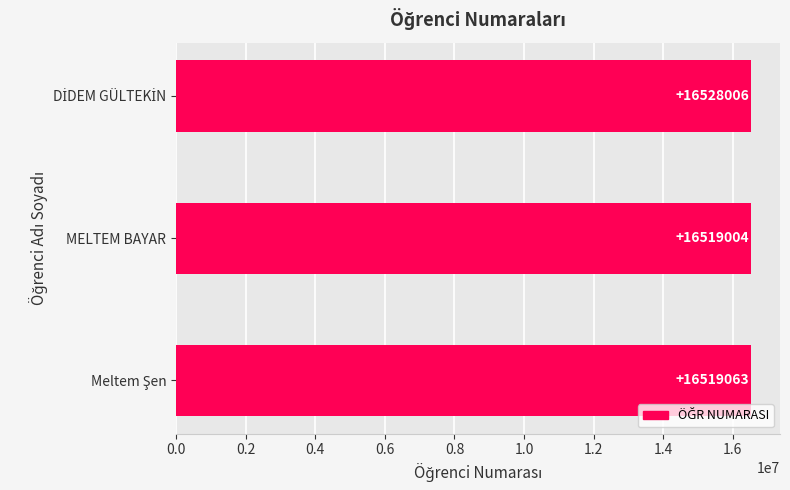

What is the maximum value shown in the chart?

16528006